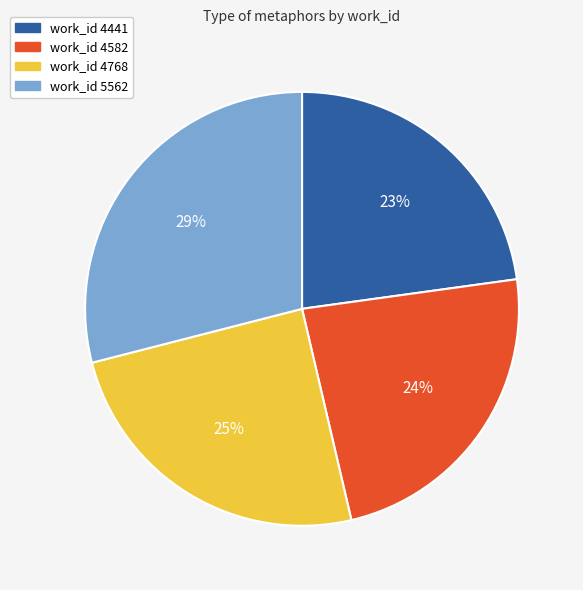

Is there any slice that represents more than half of the pie?

No